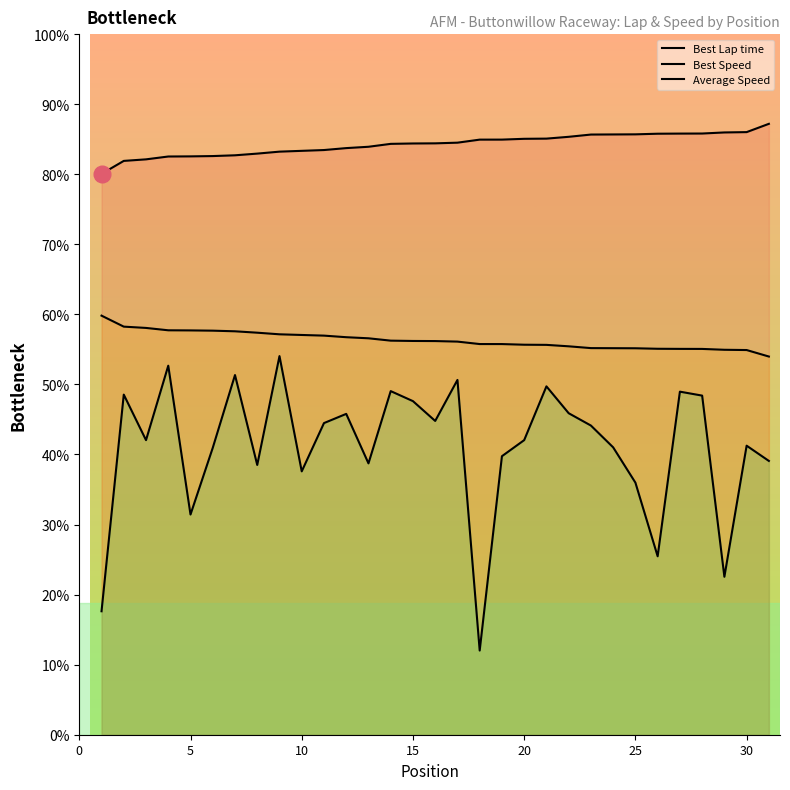

Is the value of Best Speed at 10 greater than the value of Best Lap time at 23?

No